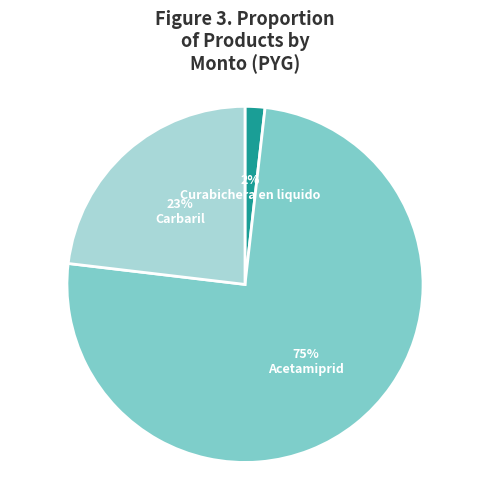

Approximately how many times larger is the value at Curabichera en liquido compared to Carbaril?

0.1